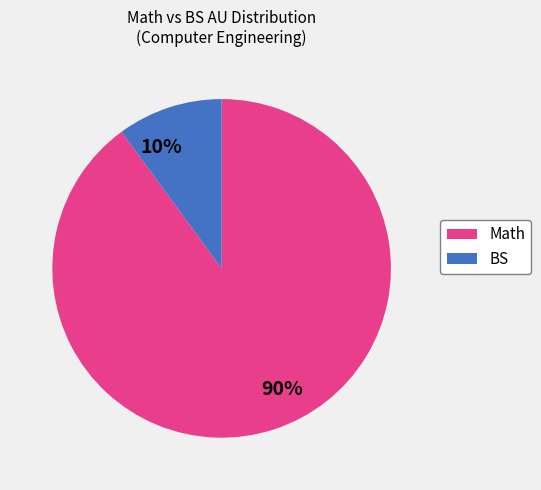

Is it true that 10% is 17% of the pie?

False